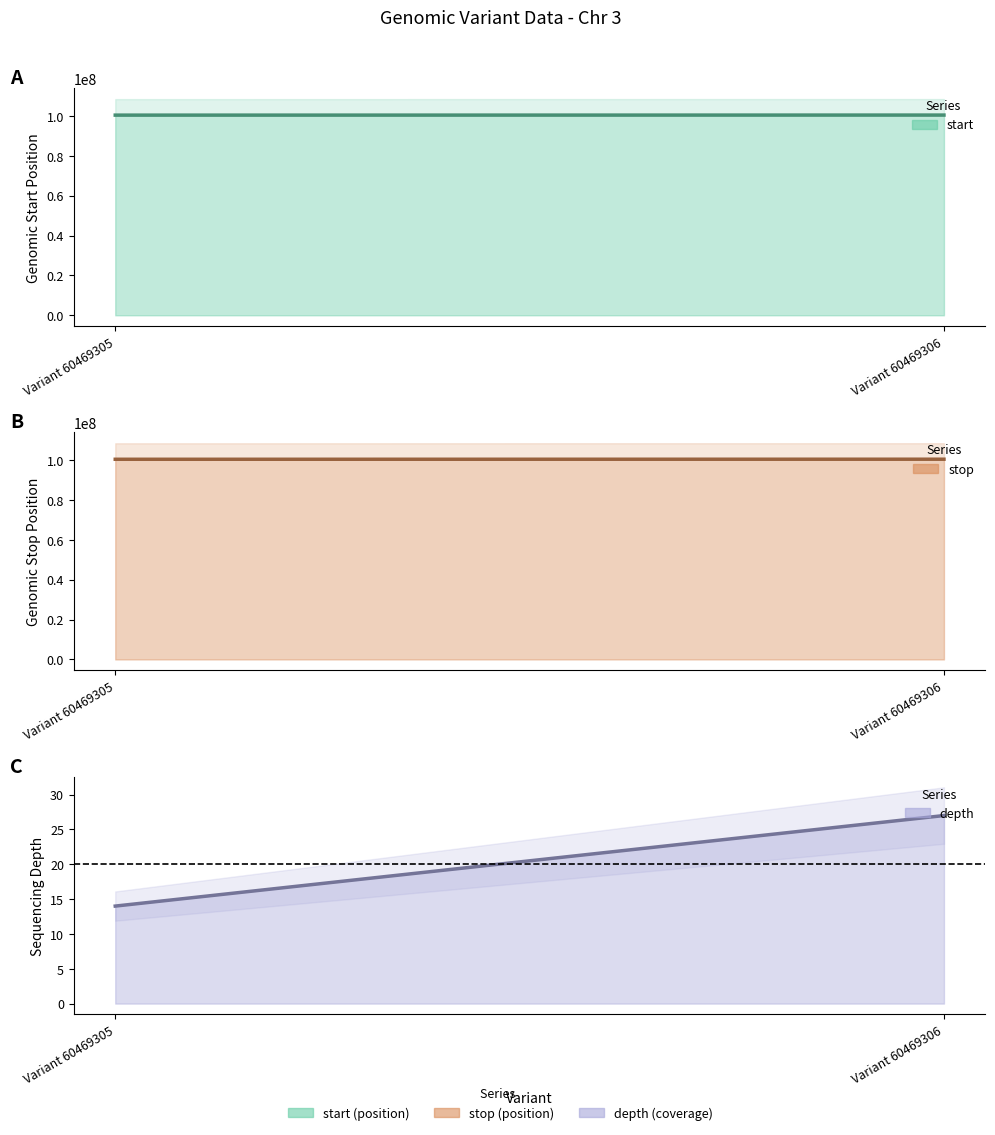

Reading left to right, list all the values displayed in this chart.

start: Variant 60469305=100374215	Variant 60469306=100405763
stop: Variant 60469305=100374216	Variant 60469306=100405764
depth: Variant 60469305=14	Variant 60469306=27